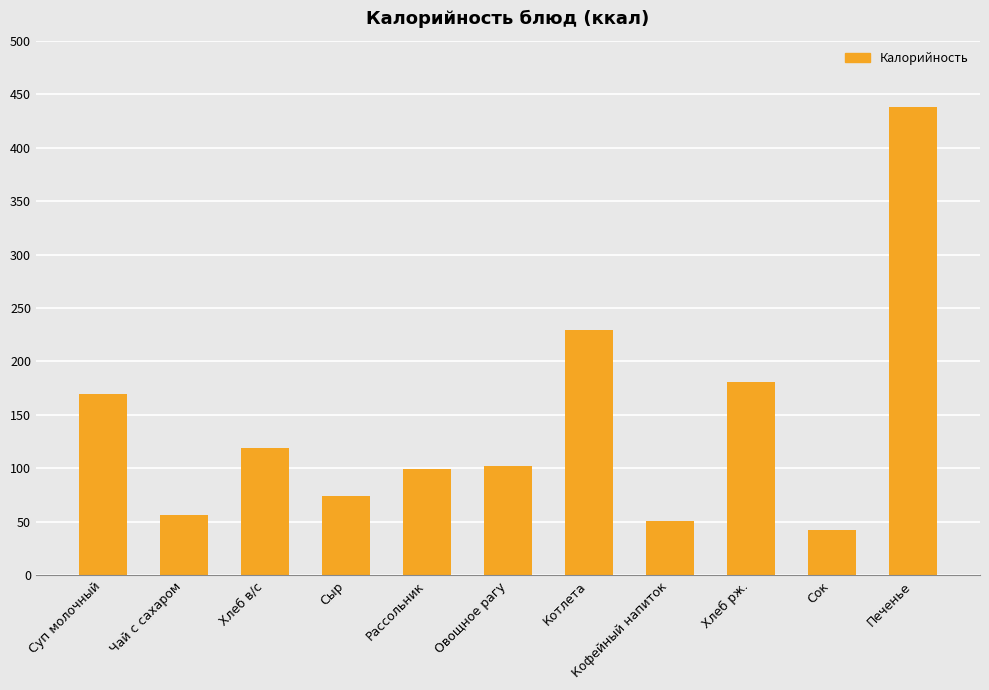

What is the average value?

142.0